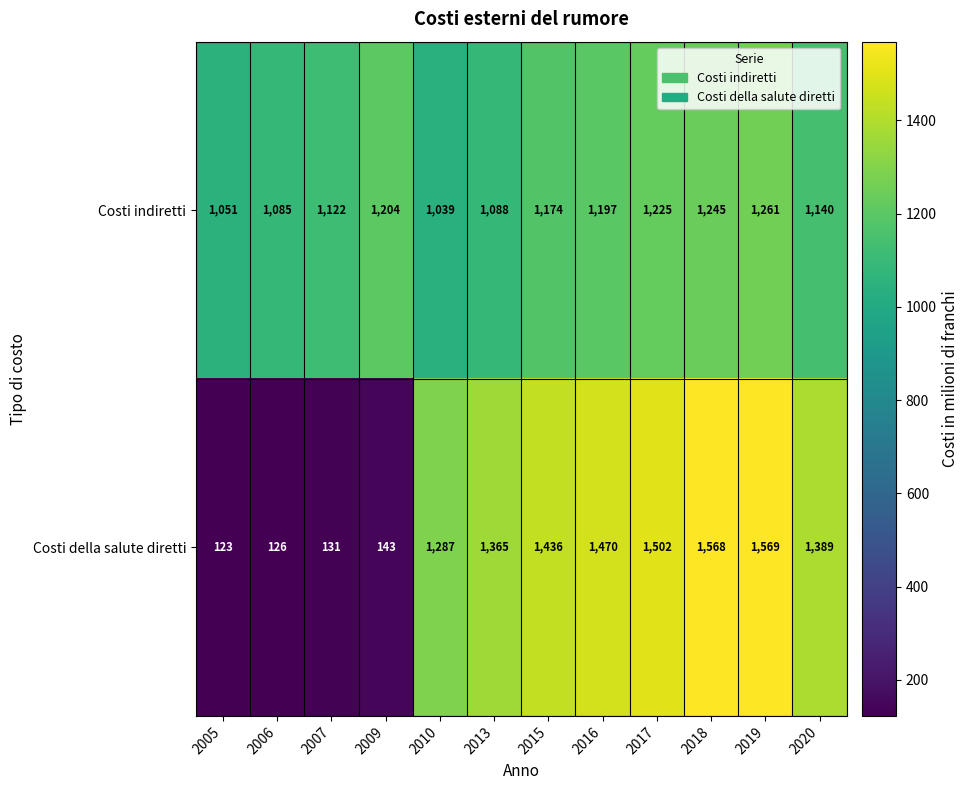

How many categories are shown in the chart?

12